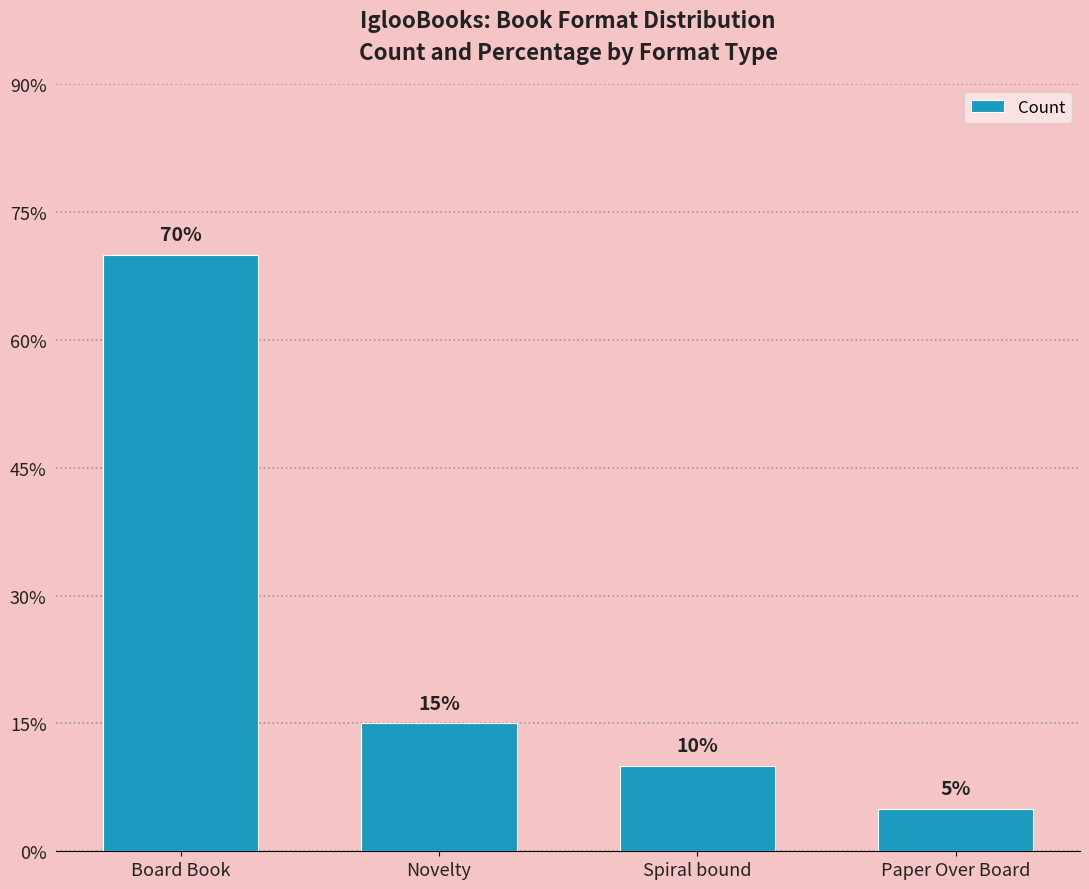

Does the chart contain any negative values?

No